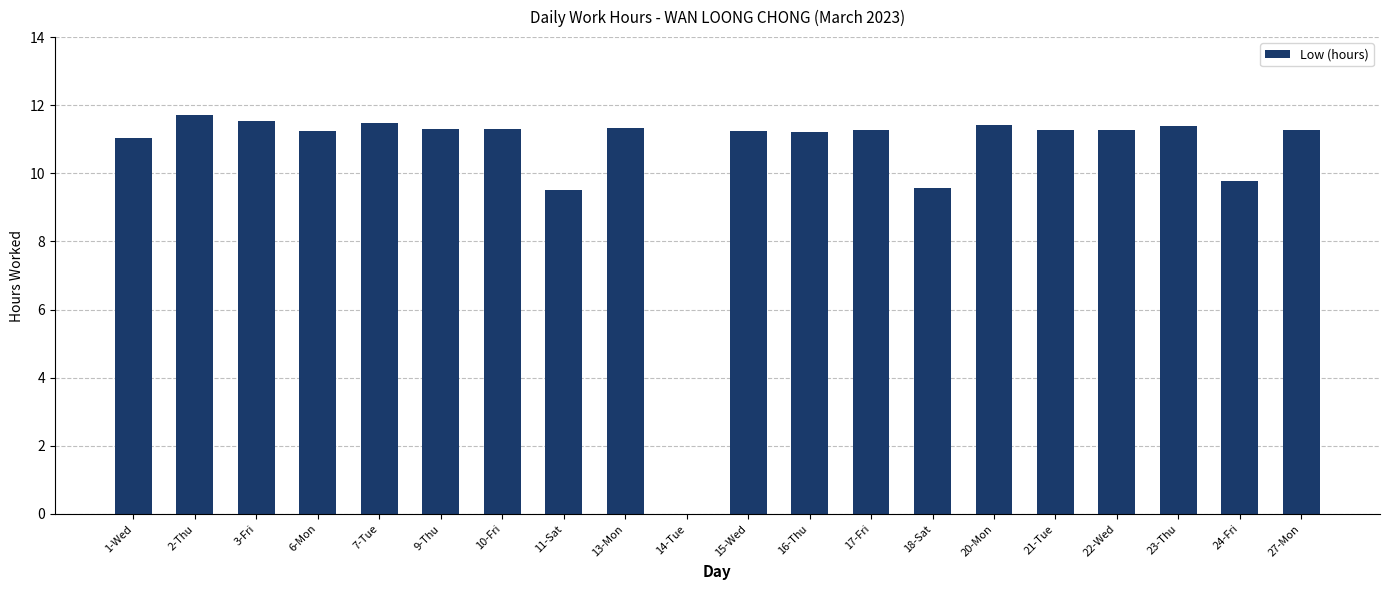

What is the sum of the values at 9-Thu and 17-Fri?

22.6